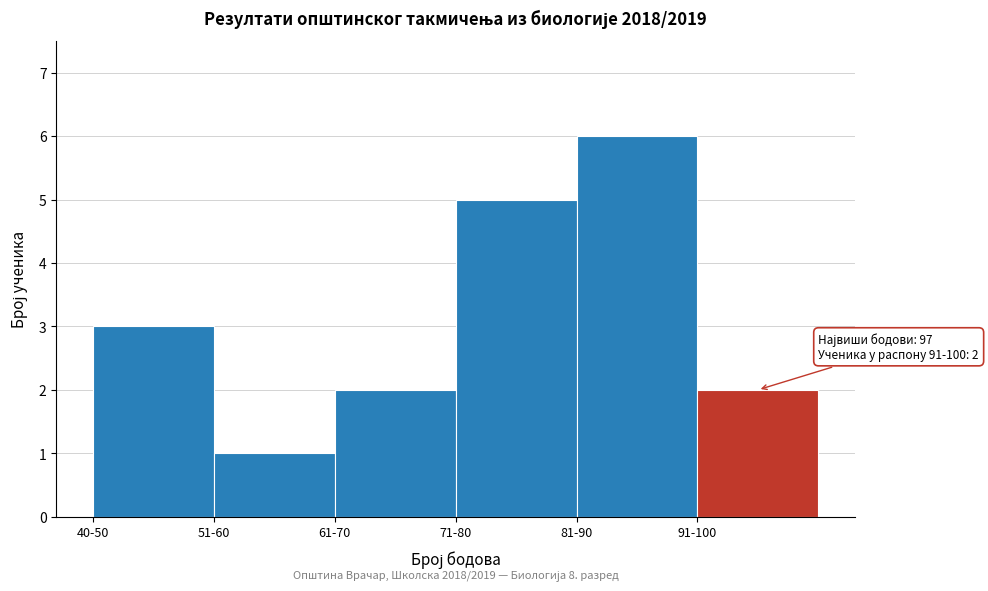

Reading left to right, extract all data points from this chart.

3	1	2	5	6	2